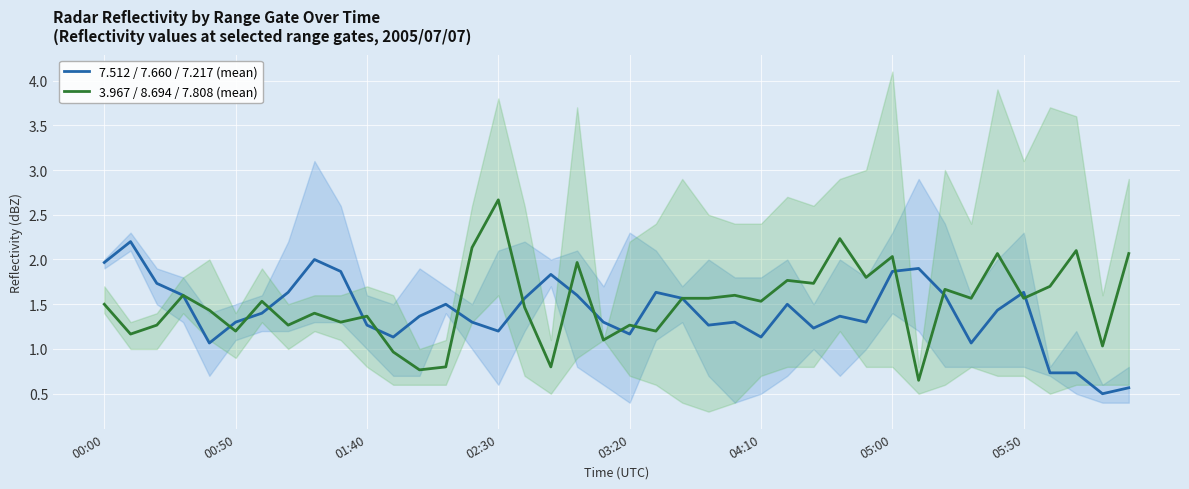

What is the highest value of the 7.512 / 7.660 / 7.217 (mean) series?

2.2